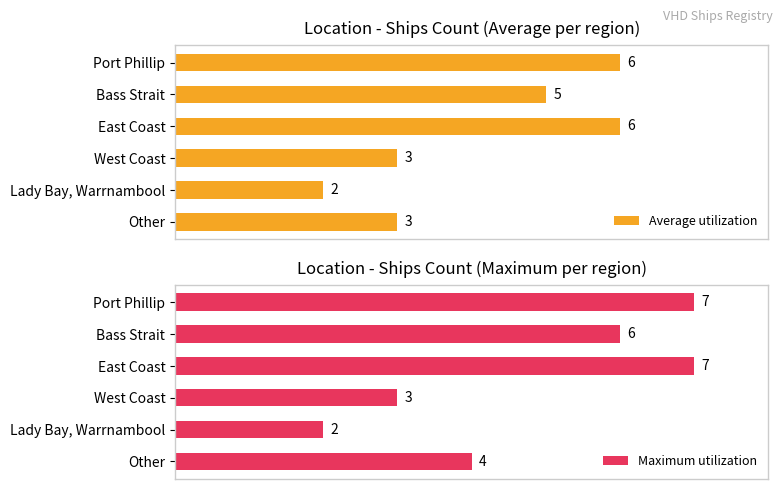

Is it true that Average utilization equals 2 at Bass Strait?

False